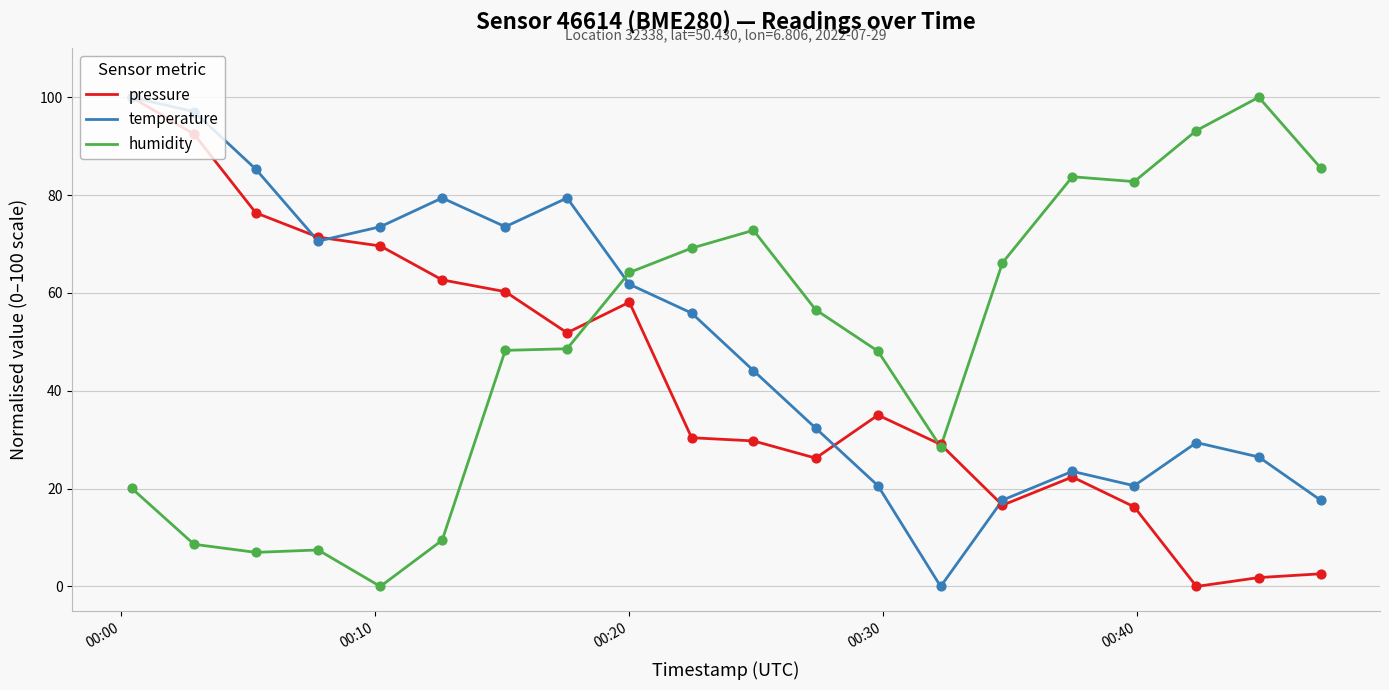

Which series ends up on top after the final intersection of humidity and temperature?

humidity